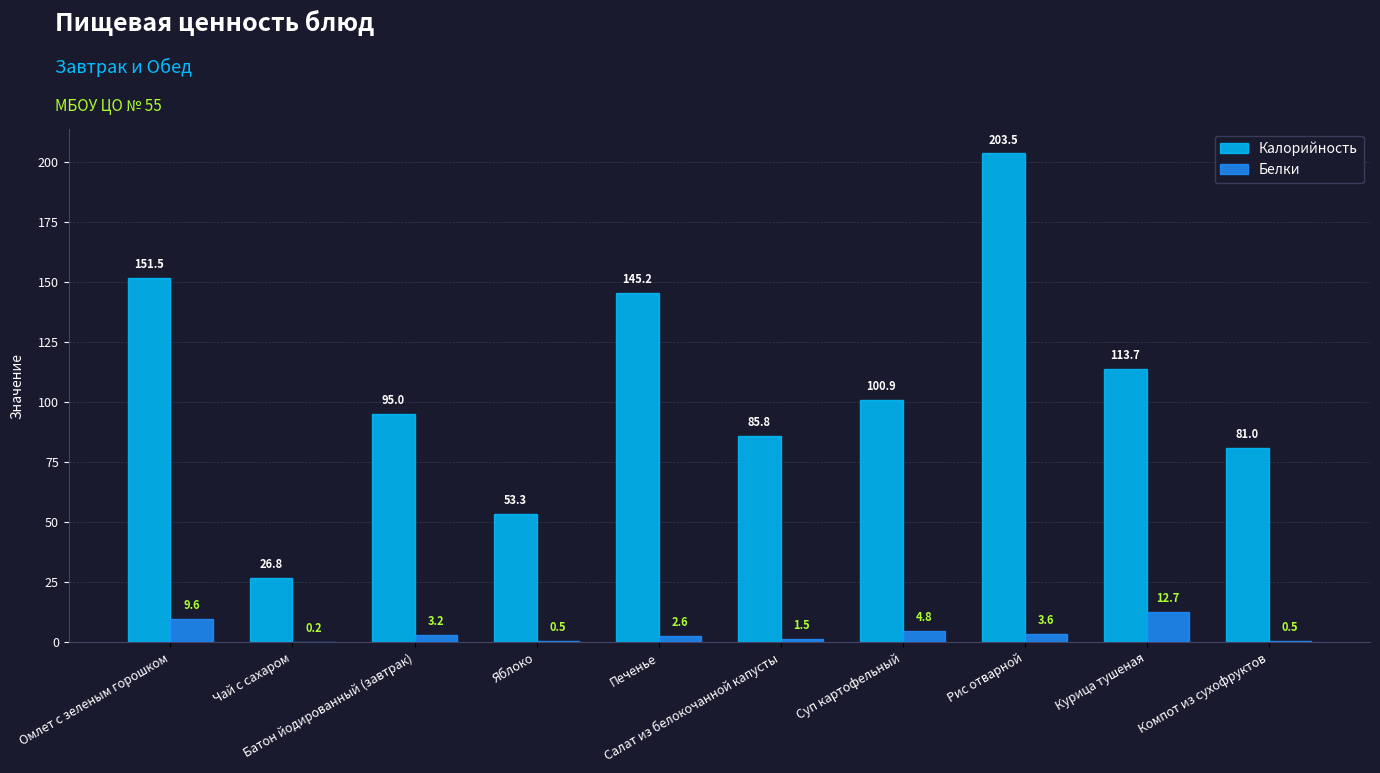

What is the maximum value for Белки?

12.7